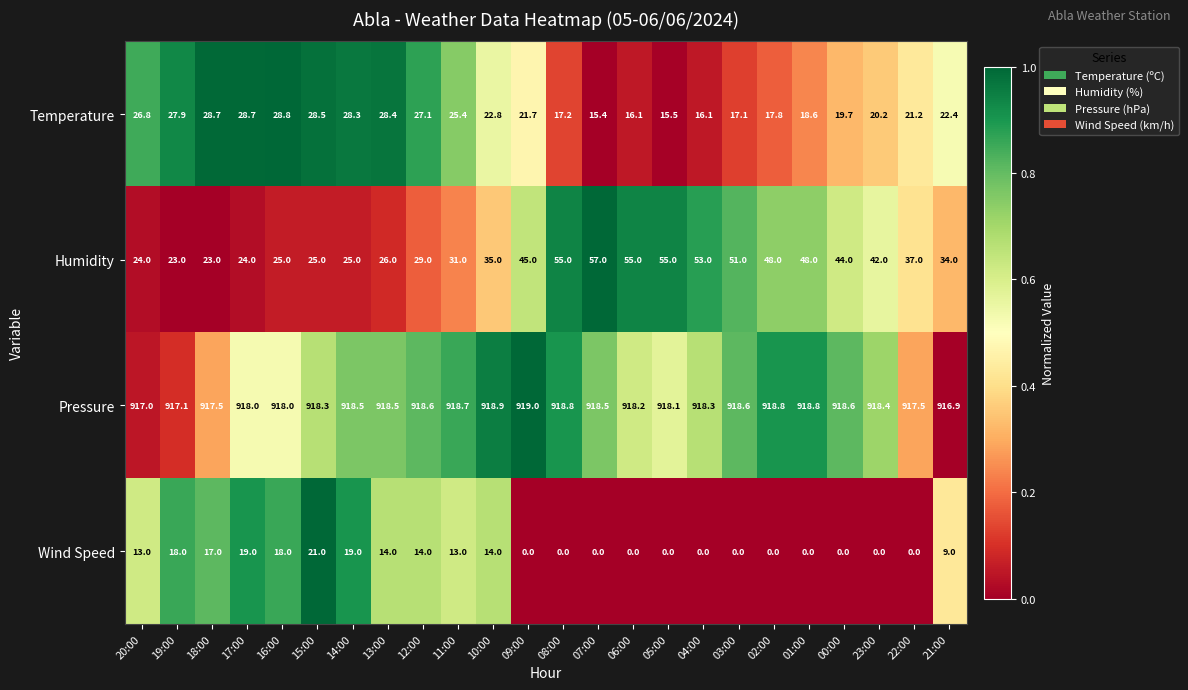

The Temperature series shows 41.6 at 17:00. True or false?

False